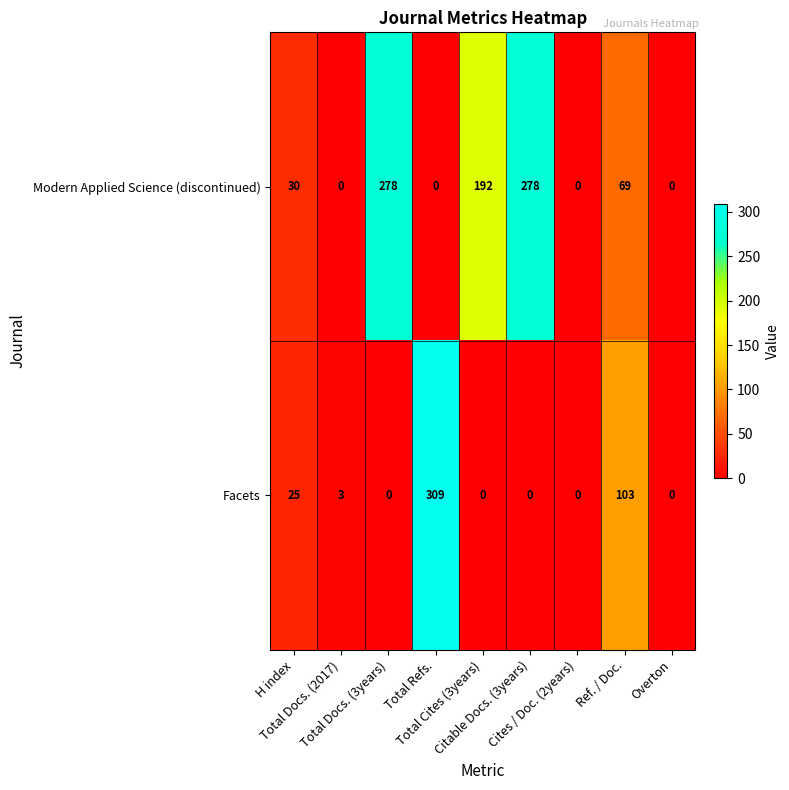

Which series has the largest total across all categories?

Modern Applied Science (discontinued)